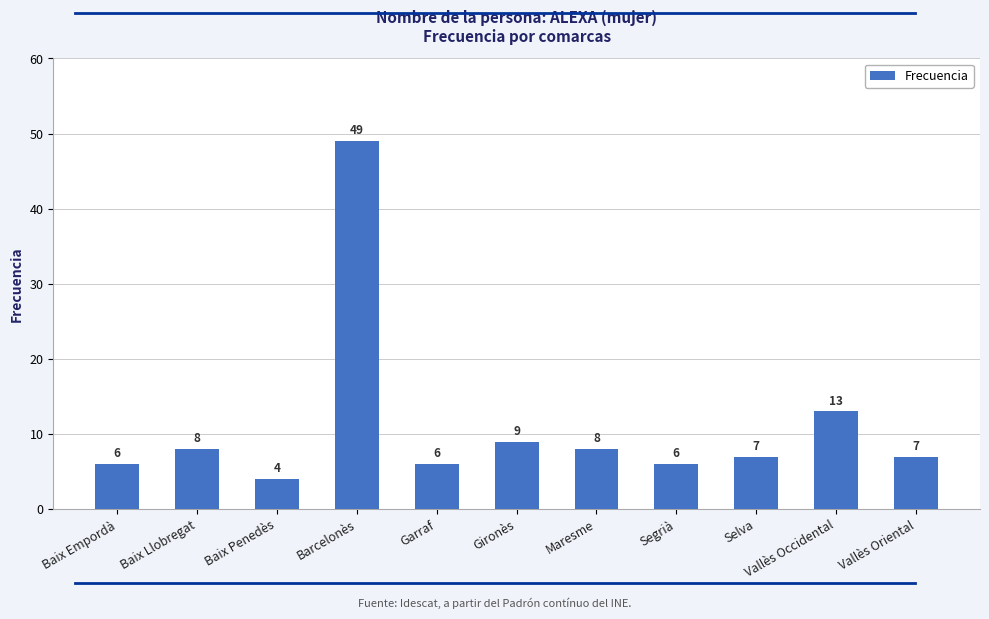

The value at Garraf is 10. True or false?

False